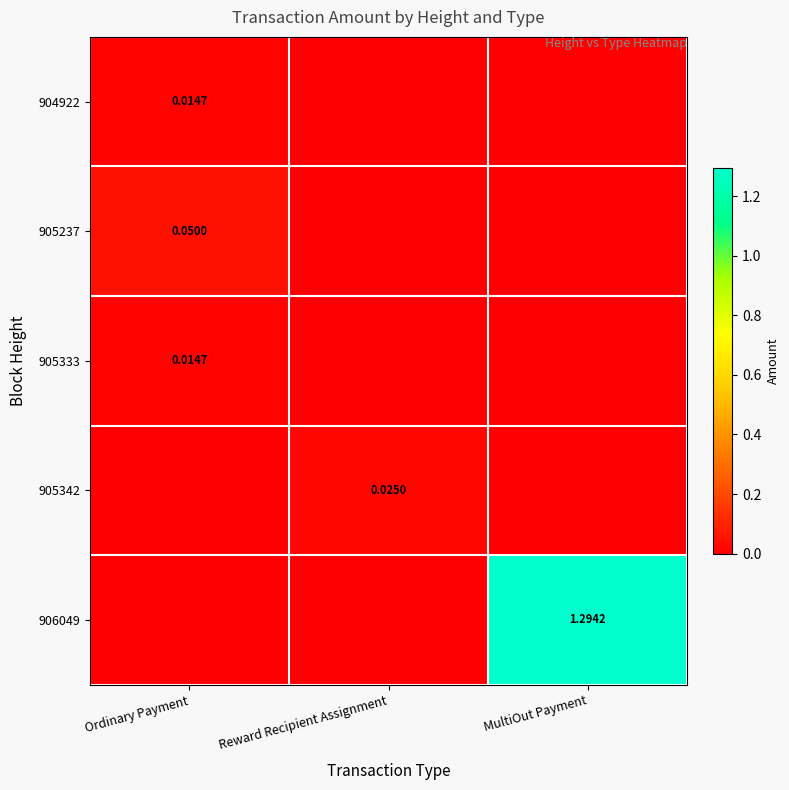

What is the total value across all series at MultiOut Payment?

1.3